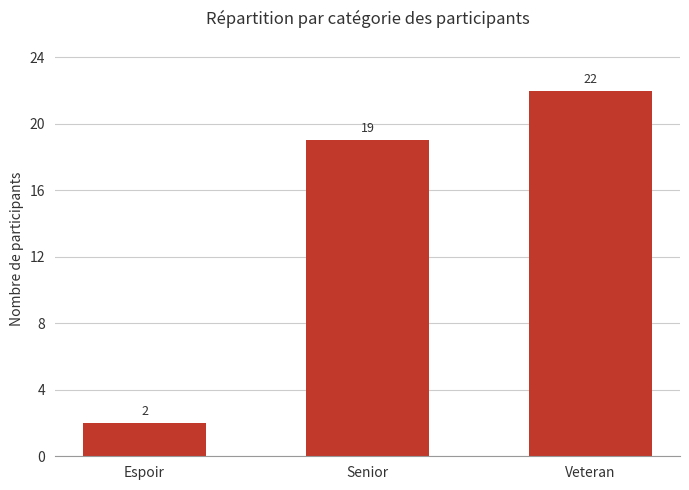

How many bars are there in total?

3